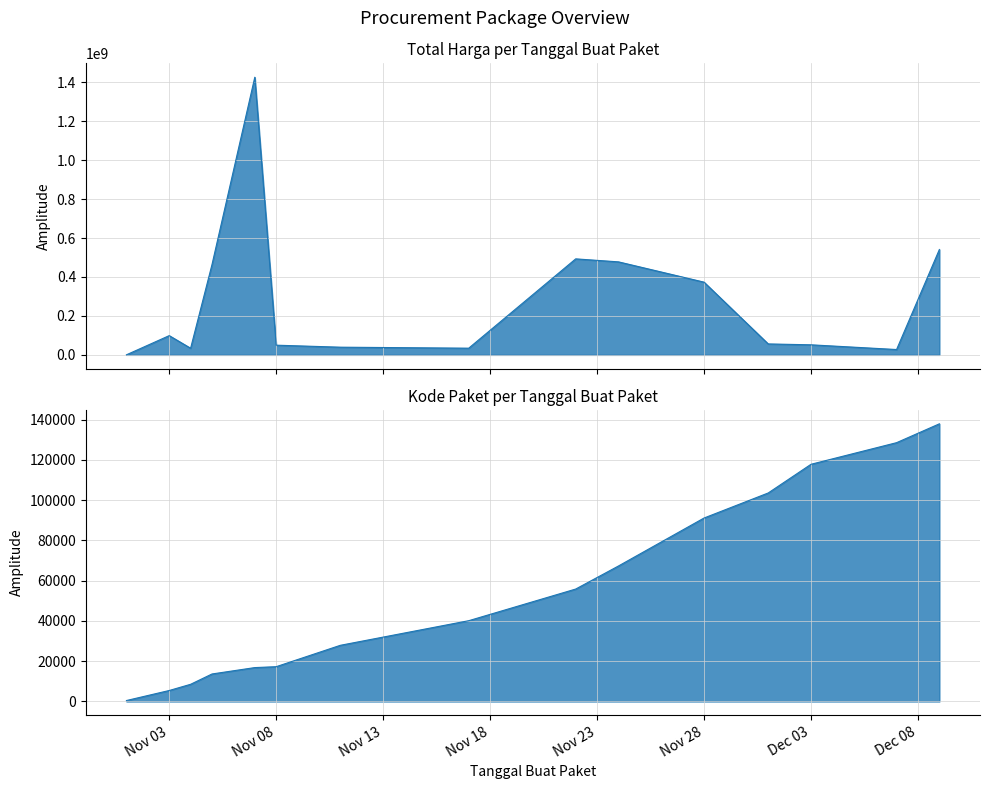

At which label does Kode Paket first exceed 40112?

2021-11-22